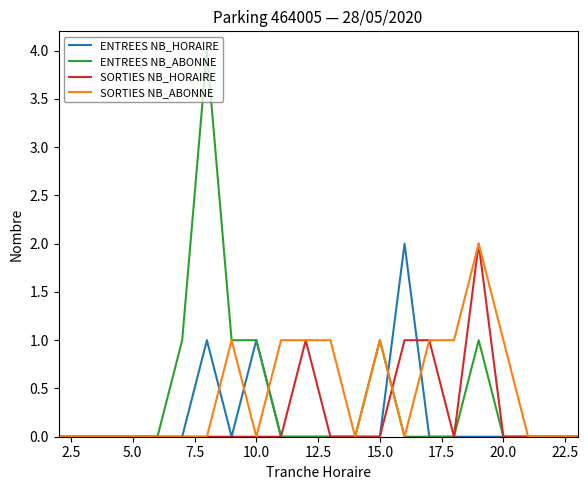

What is the maximum value shown in the chart?

4